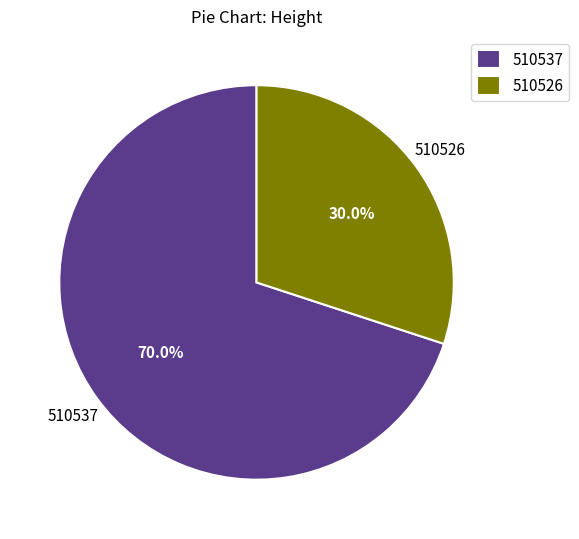

Count the number of slices in the pie.

2